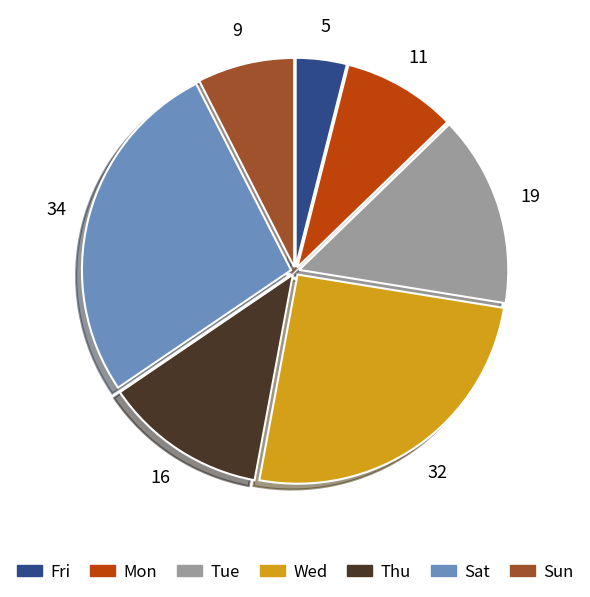

Which has a higher value, Fri or Sat?

Sat